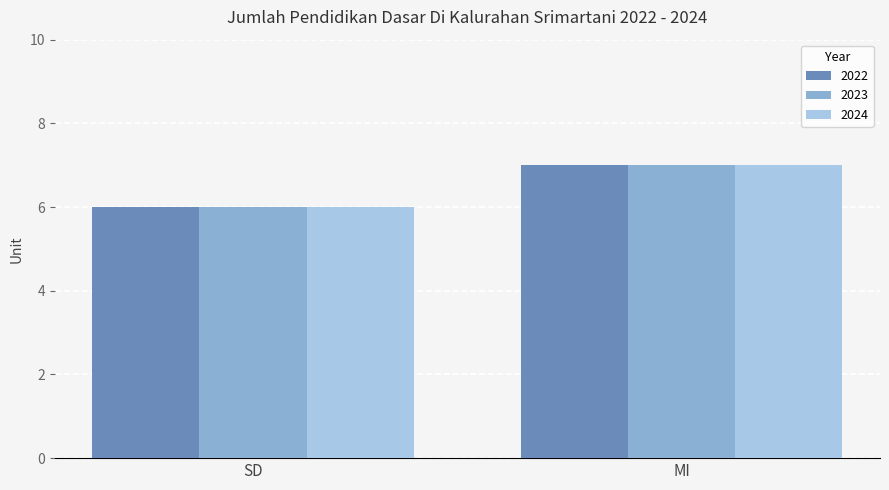

What is the lowest value of the 2024 series?

6